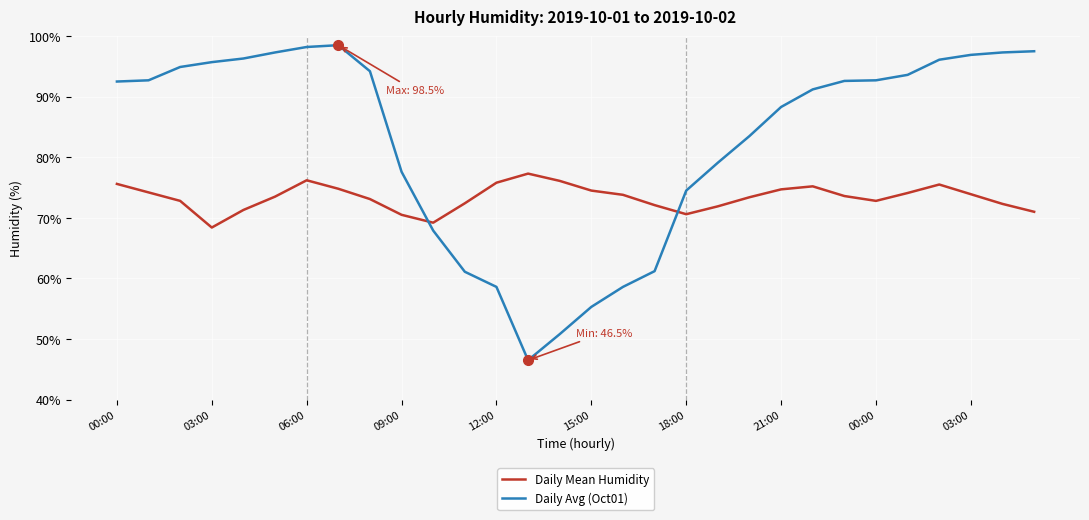

Which series has the largest total across all categories?

Daily Avg (Oct01)